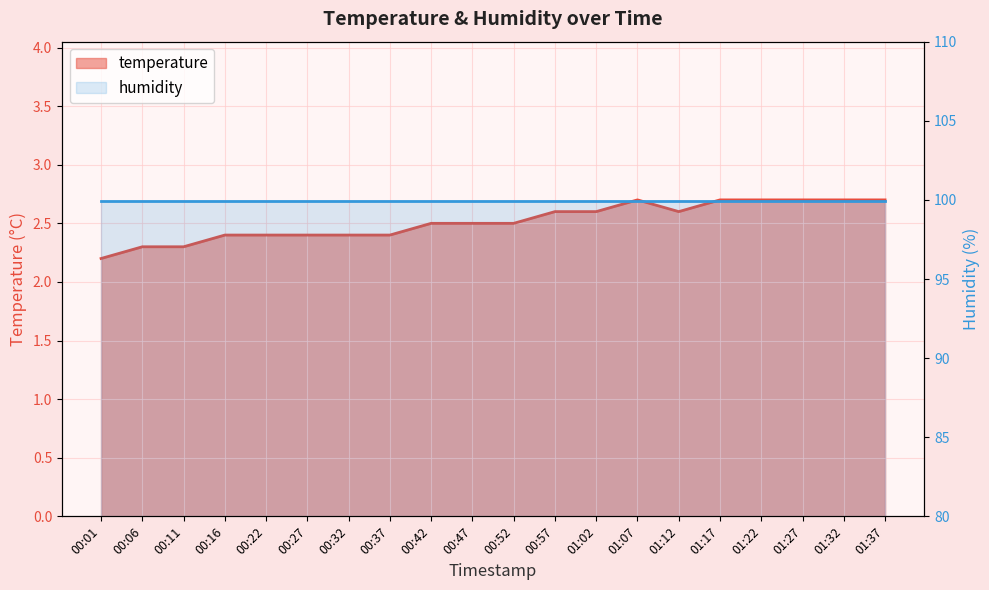

Count the temperature_line values in the range 2 to 3.

20